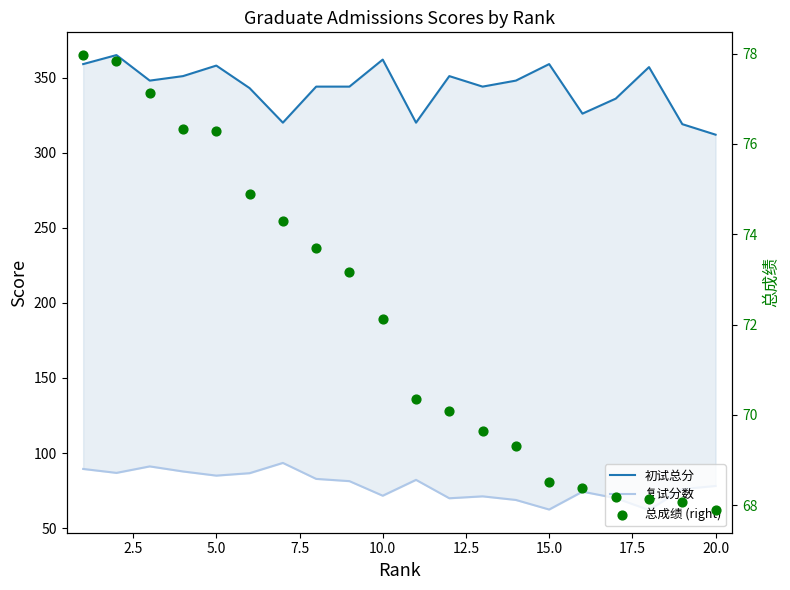

Which series contains the highest Y value?

初试总分